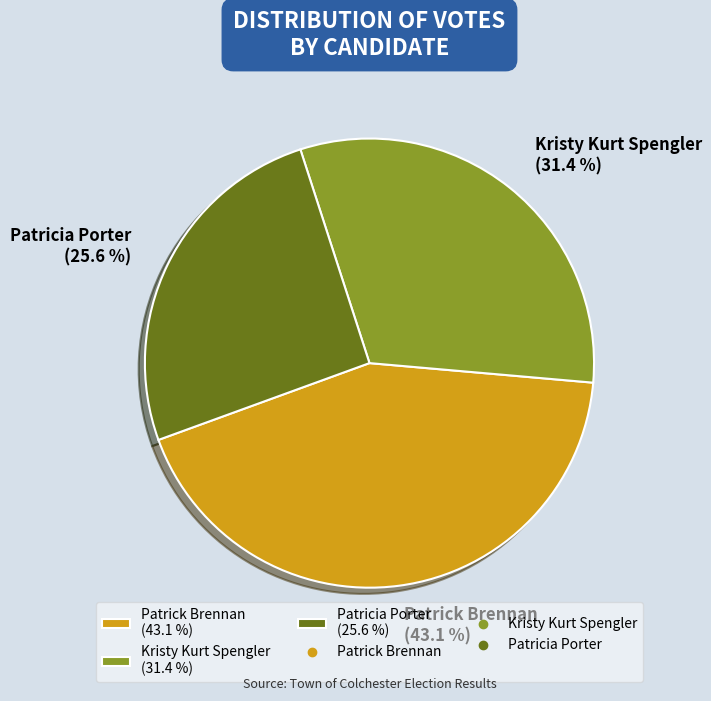

Combined, do Kristy Kurt Spengler and Patrick Brennan account for over 50%?

Yes